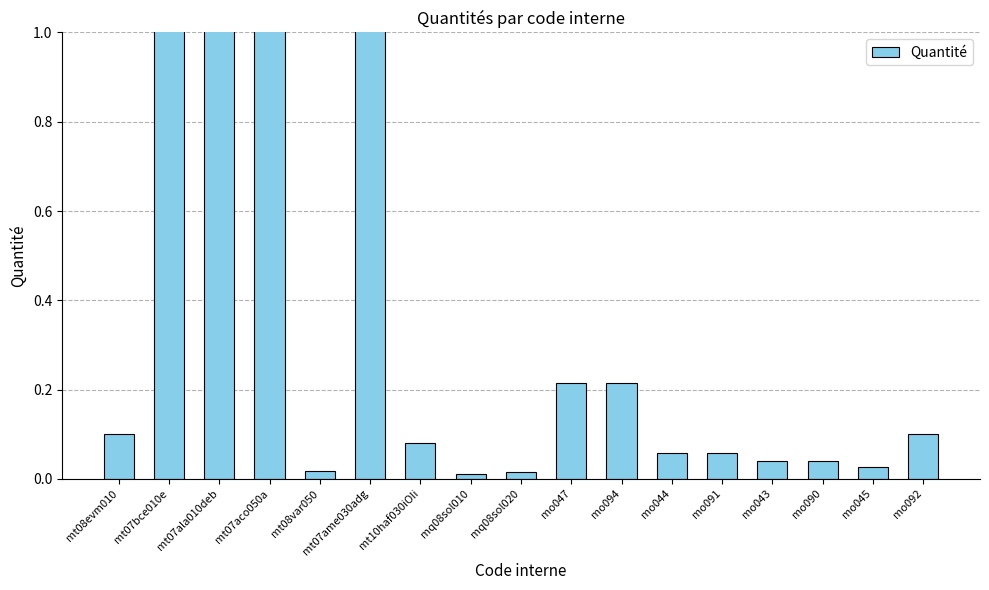

What is the maximum value shown in the chart?

13.4